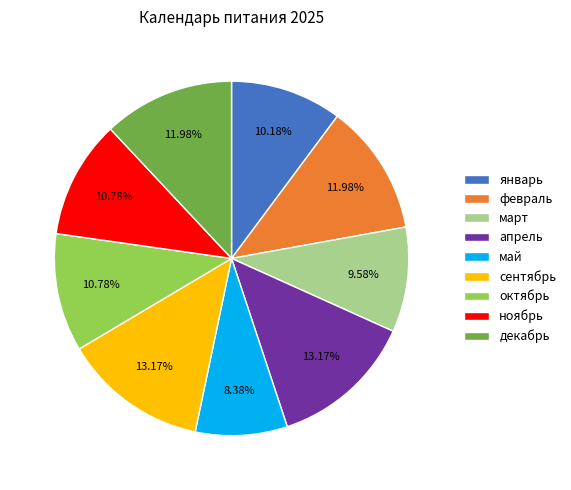

To the nearest percent, what portion does март represent?

10%